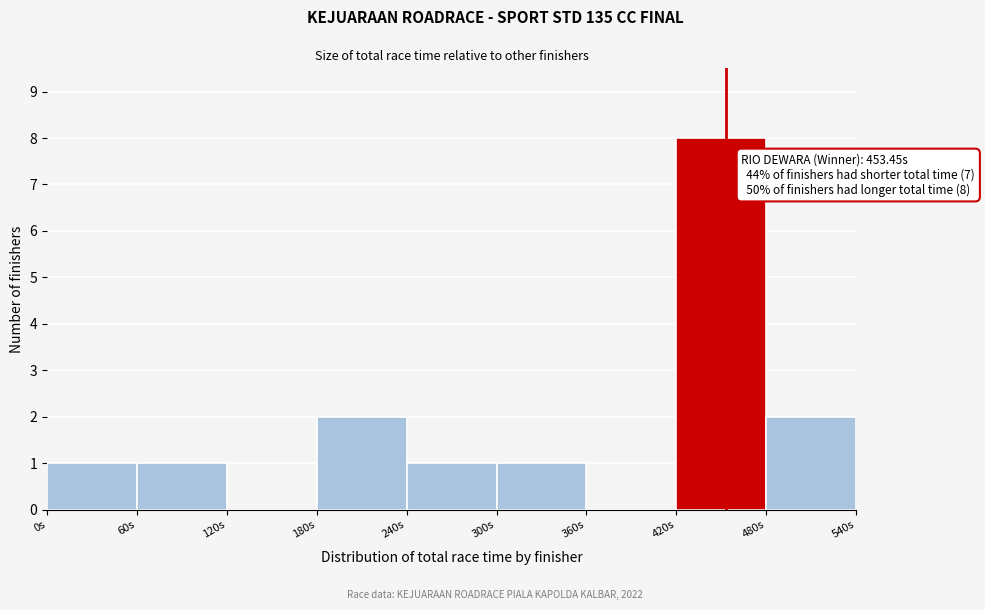

Which range on the x-axis has the tallest bar?

420 to 480